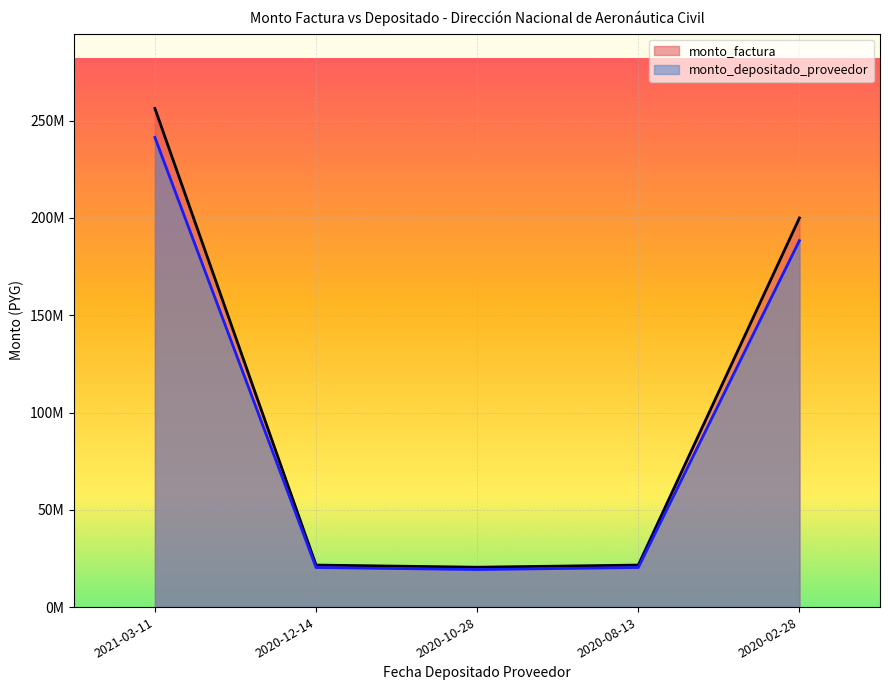

Rank the series by their maximum value, from highest to lowest.

monto_factura, monto_depositado_proveedor